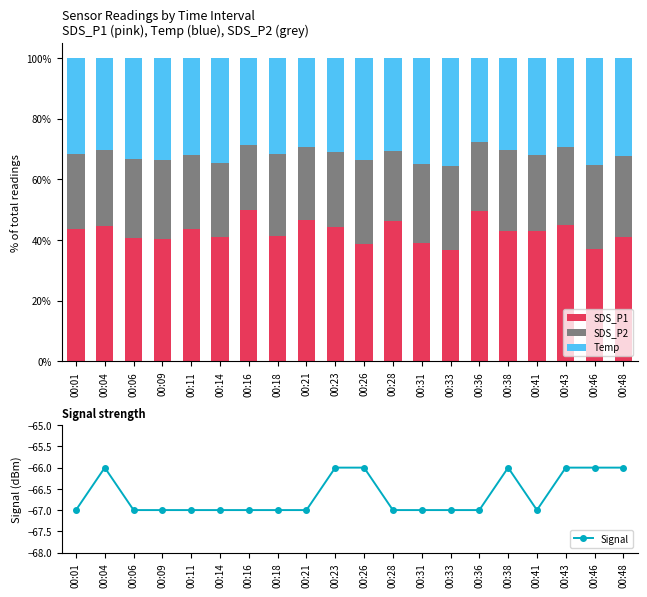

At which category is the sum across all series the highest?

00:26